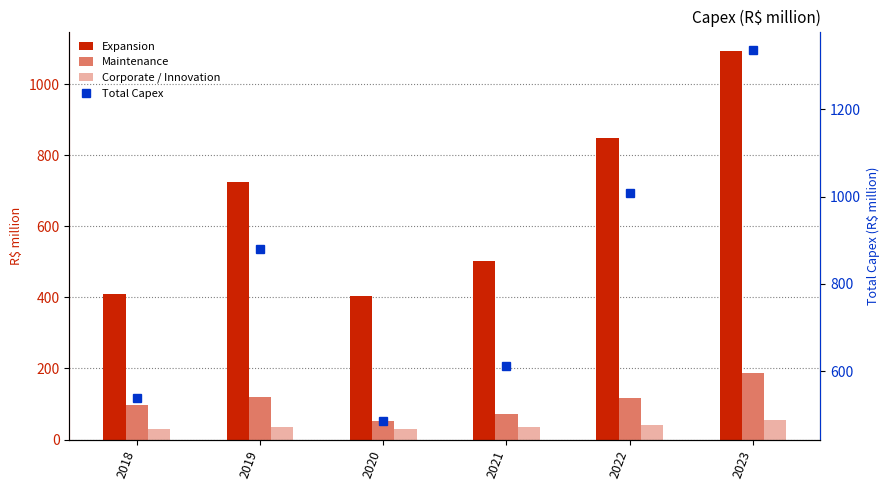

Does the chart contain stacked bars?

No